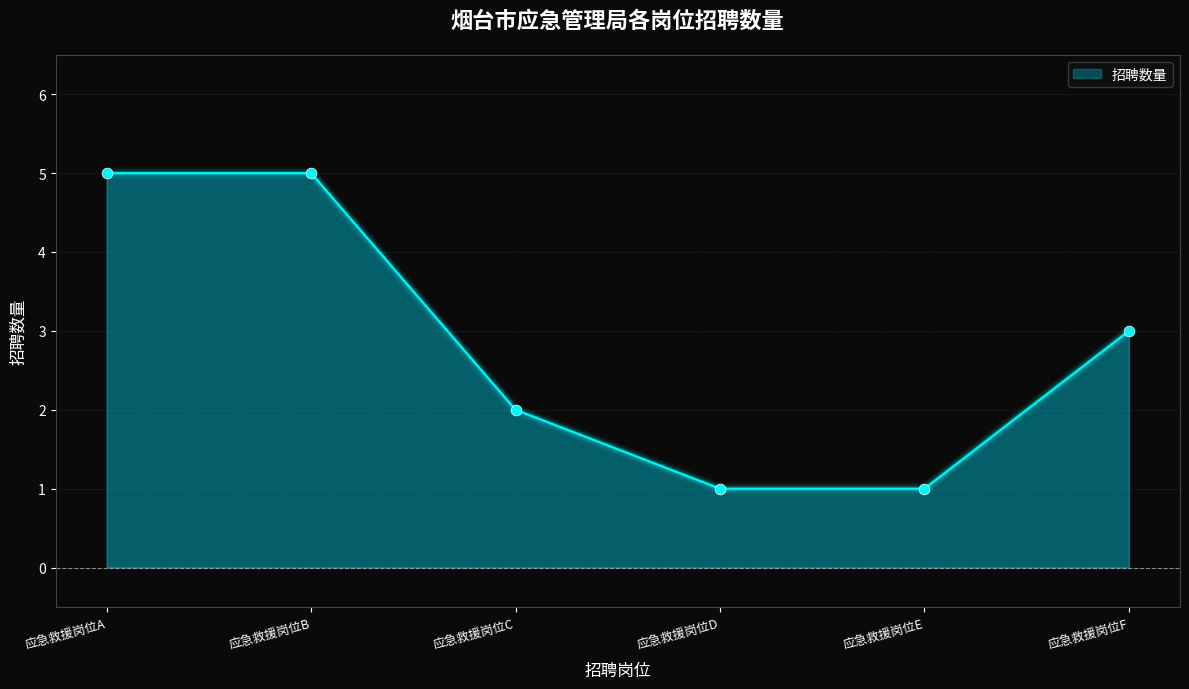

What is the ratio of the value at 应急救援岗位E to the value at 应急救援岗位D?

1.0